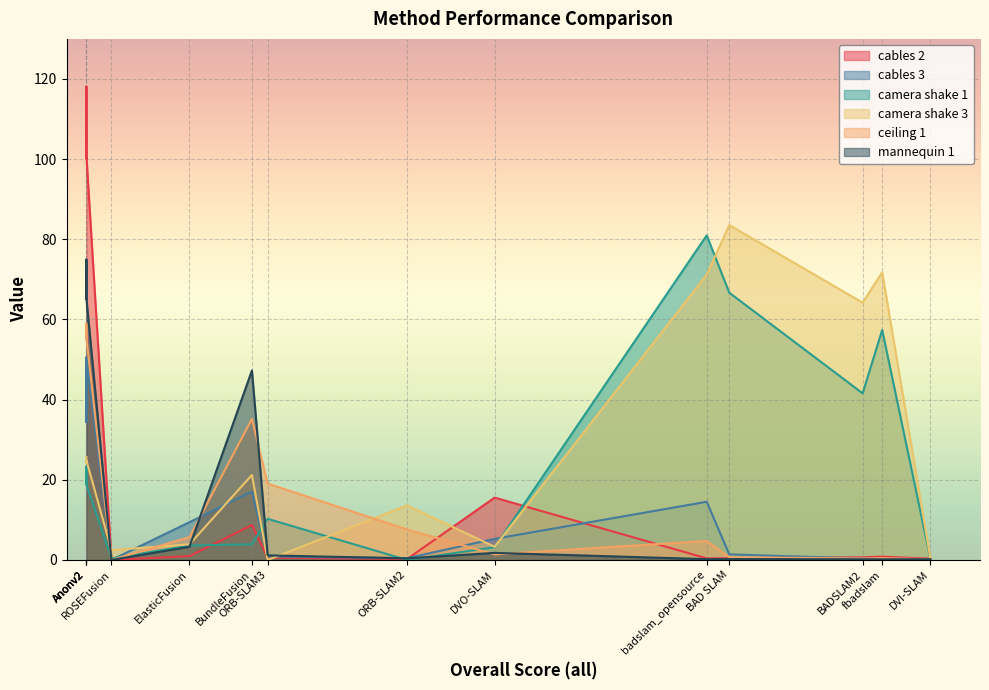

True or false: ceiling 1 has more than 2 points higher than both neighbors.

True